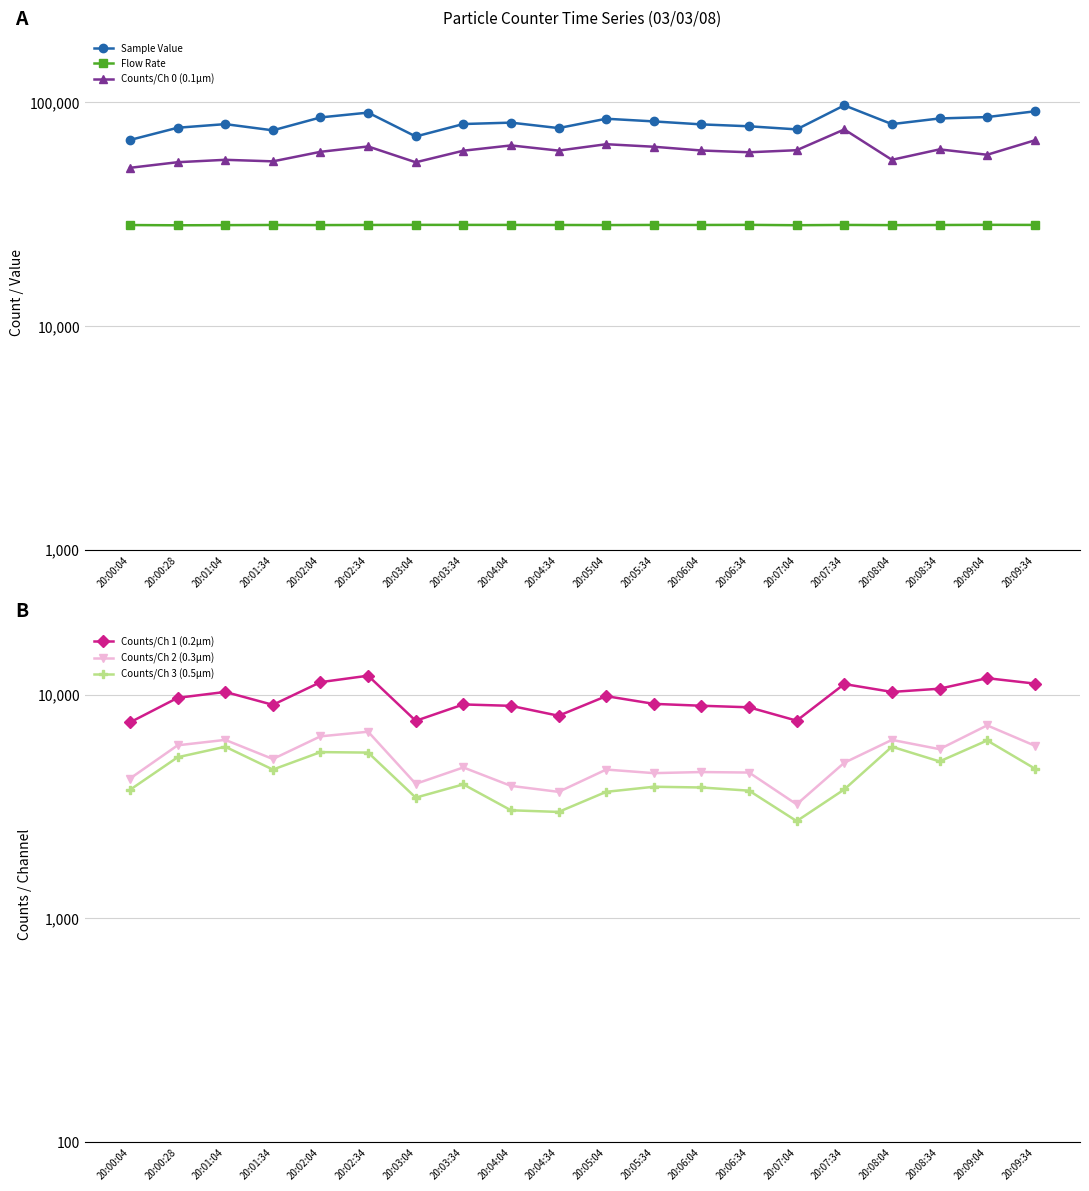

Where is the first local minimum for Flow Rate?

20:00:28